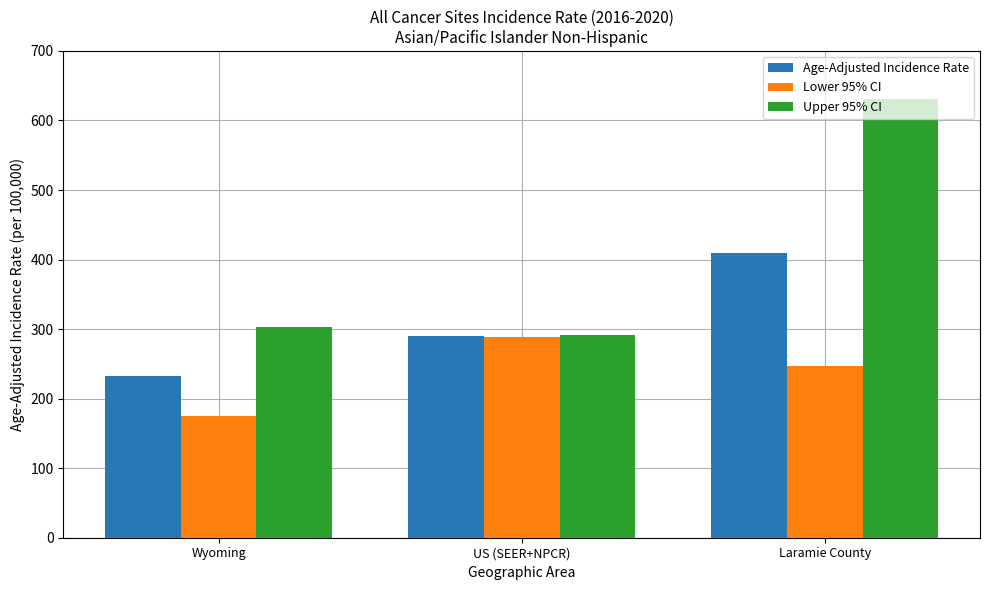

The Age-Adjusted Incidence Rate series shows 326.6 at Wyoming. True or false?

False